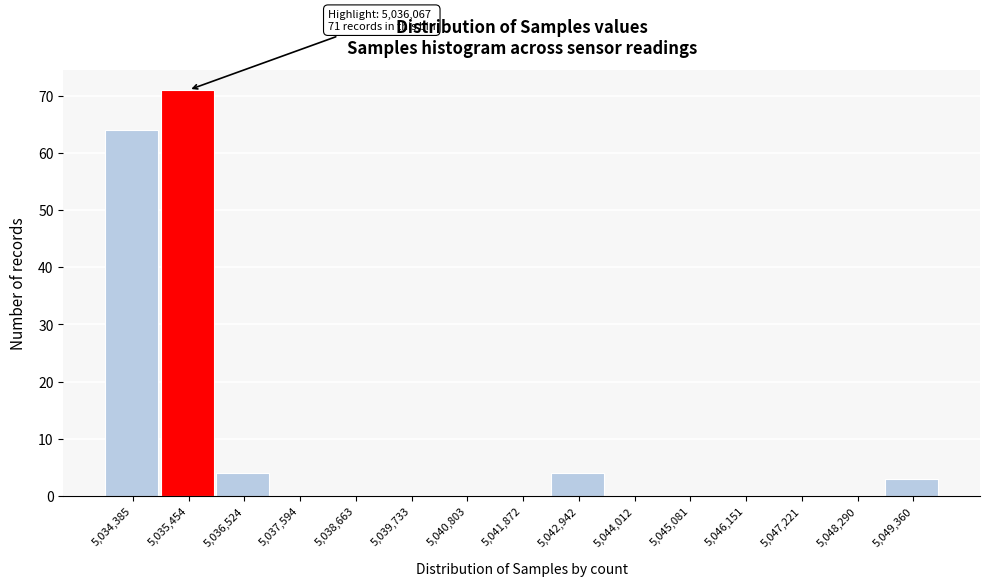

Reading left to right, transcribe all the data shown in this chart.

5,034,385=64	5,035,454=71	5,036,524=4	5,037,594=0	5,038,663=0	5,039,733=0	5,040,803=0	5,041,872=0	5,042,942=4	5,044,012=0	5,045,081=0	5,046,151=0	5,047,221=0	5,048,290=0	5,049,360=3